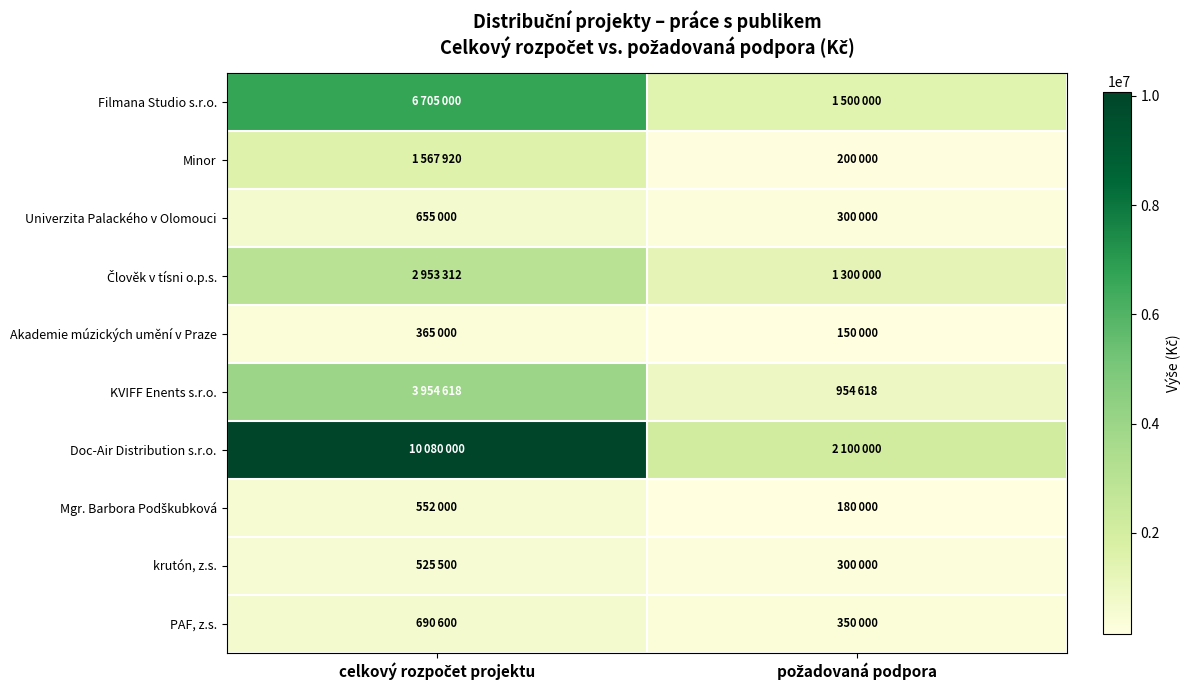

What is the spread (max minus min) of values at požadovaná podpora?

1950000